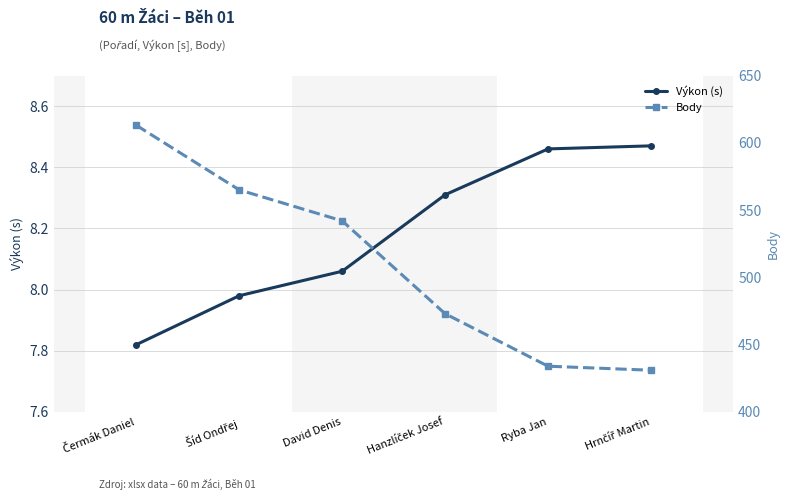

What is the label of the 1st point from the left?

Čermák Daniel